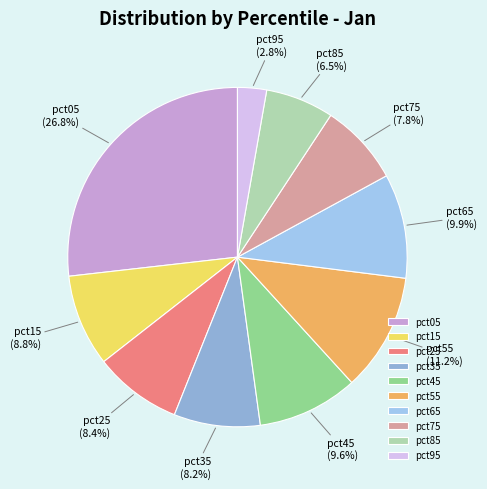

How many slices are in this pie chart?

10